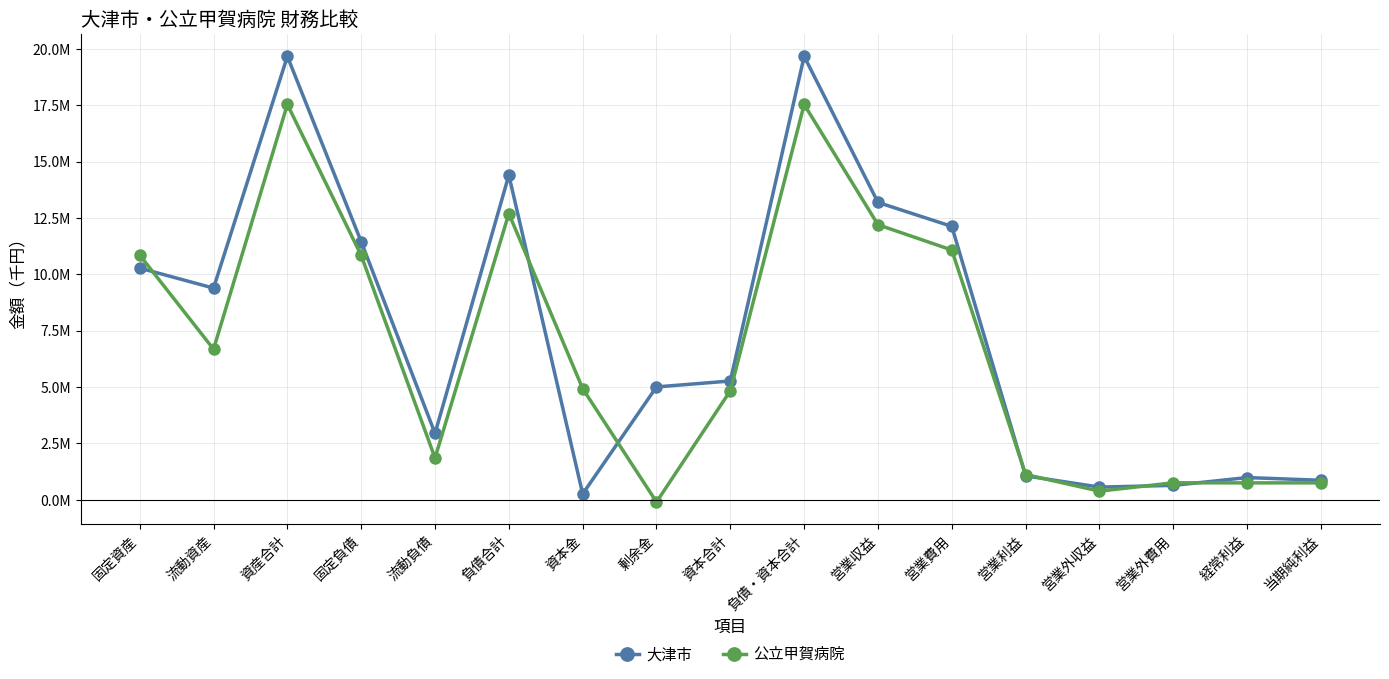

What is the value of the 大津市 point at the 9th from the left?

5269212